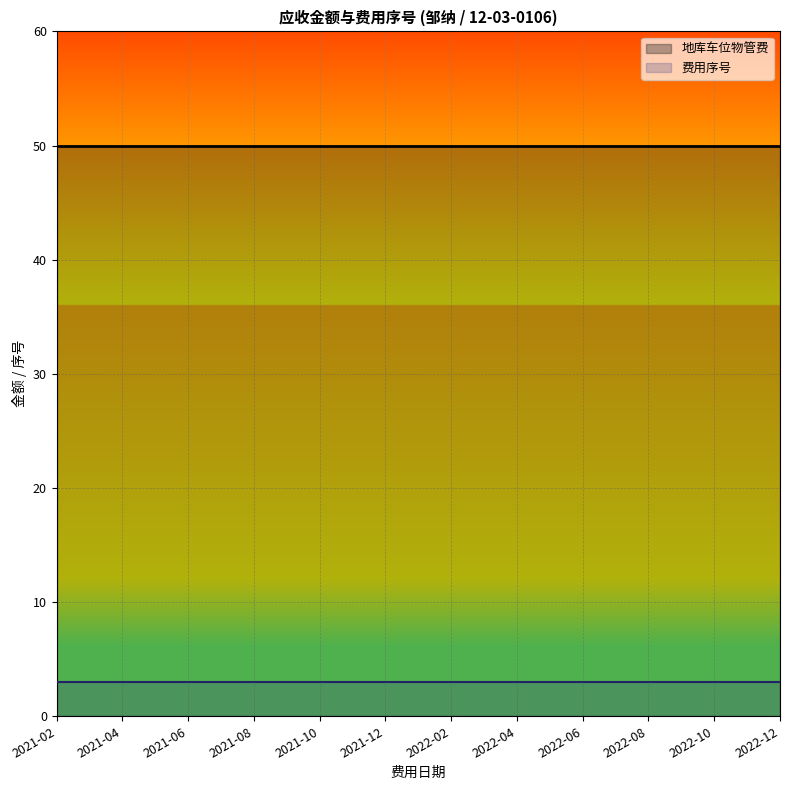

True or false: 地库车位物管费 has more than 1 points higher than both neighbors.

False